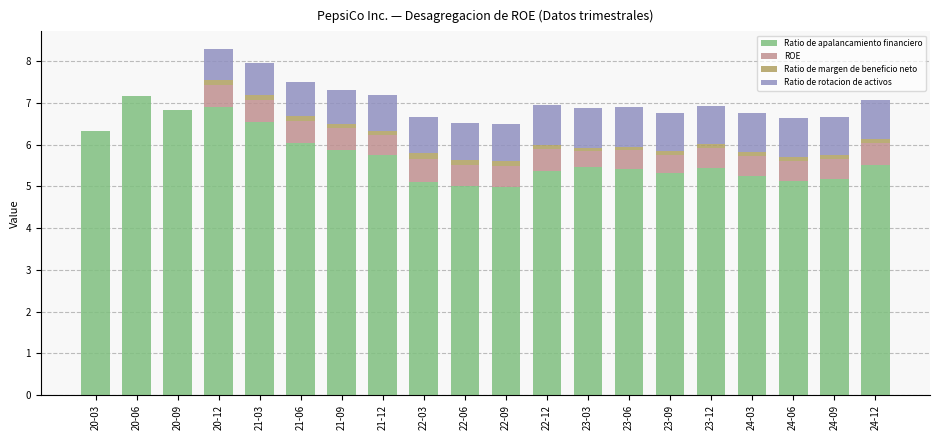

True or false: Ratio de apalancamiento financiero has a value of 8.8 at 23-12.

False